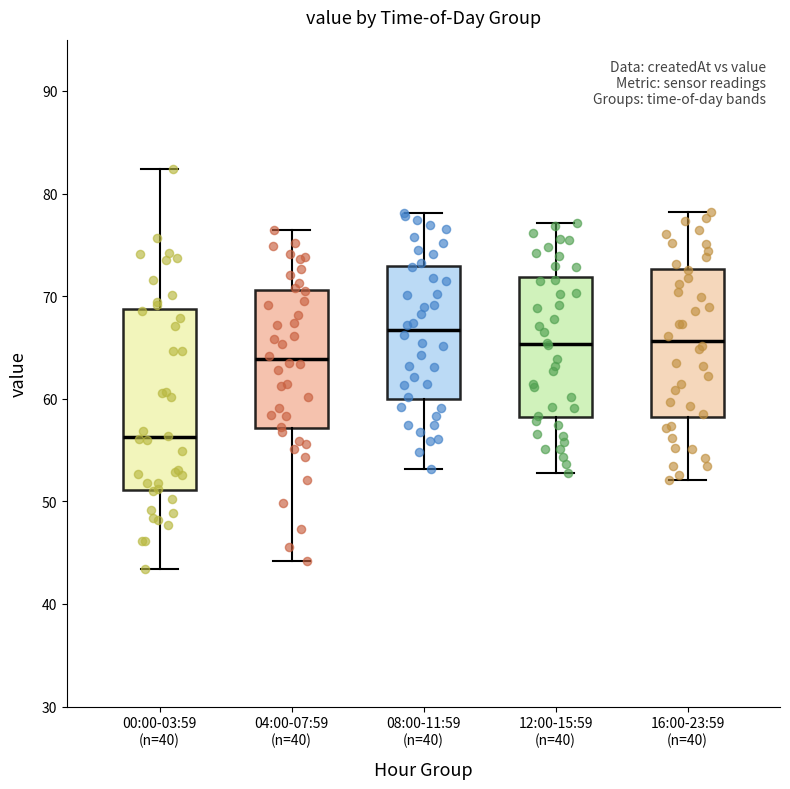

Reading left to right, read every box against the y-axis: the position of its median line, the range the box covers, and the ends of its whiskers. The values are not printed on the chart, so give them approximately, as read against the axis.

00:00-03:59 (n=40): median 56, box 51 to 69, whiskers 43 to 82
04:00-07:59 (n=40): median 64, box 57 to 71, whiskers 44 to 76
08:00-11:59 (n=40): median 67, box 60 to 73, whiskers 53 to 78
12:00-15:59 (n=40): median 65, box 58 to 72, whiskers 53 to 77
16:00-23:59 (n=40): median 66, box 58 to 73, whiskers 52 to 78